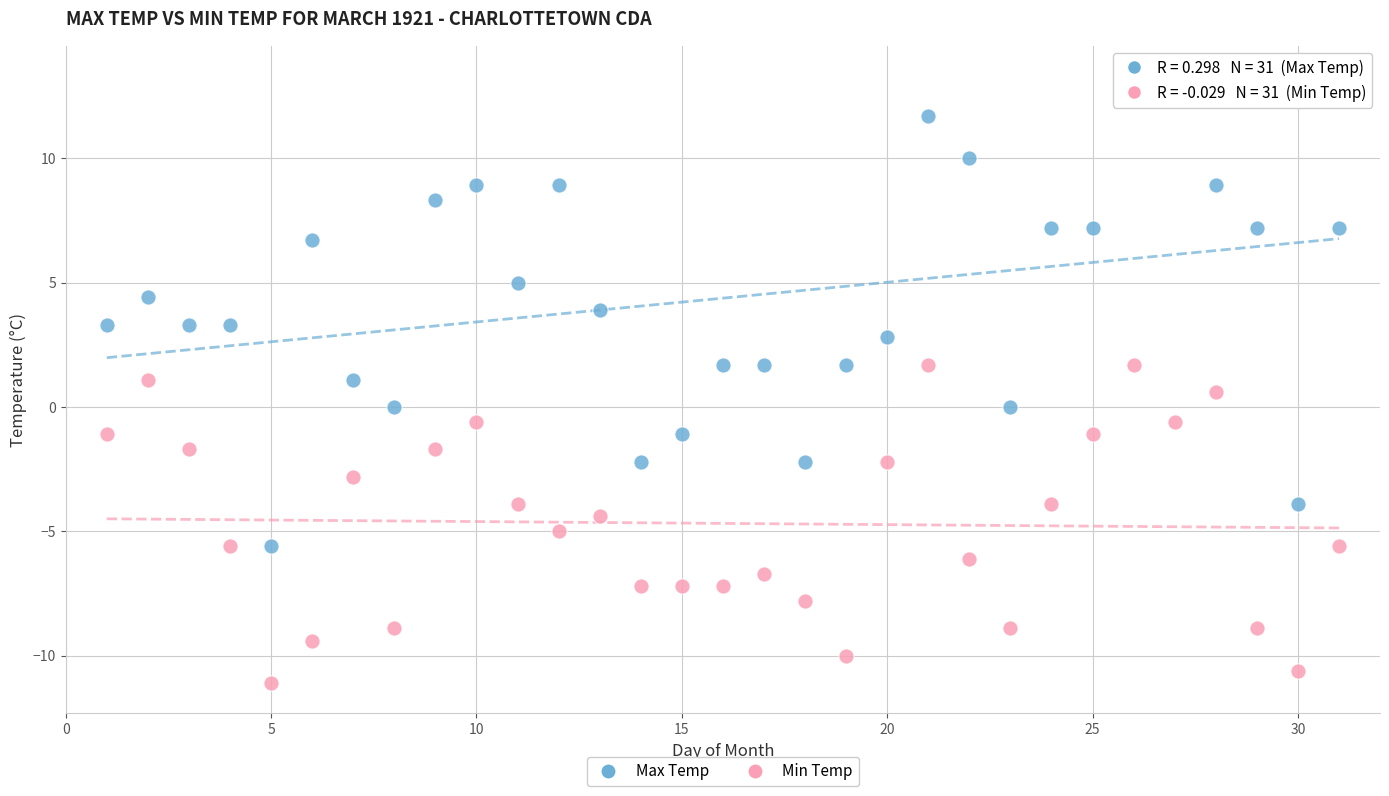

Which series reaches the minimum Y coordinate?

Min Temp